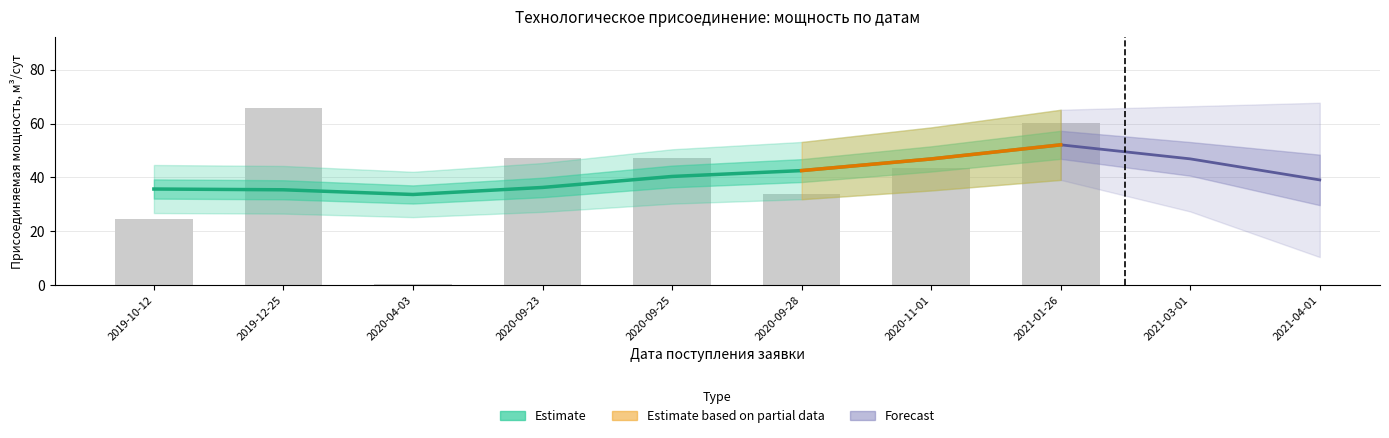

Rank the categories by value from lowest to highest.

2020-04-03, 2019-10-12, 2020-09-28, 2020-11-01, 2020-09-23, 2020-09-25, 2021-01-26, 2019-12-25